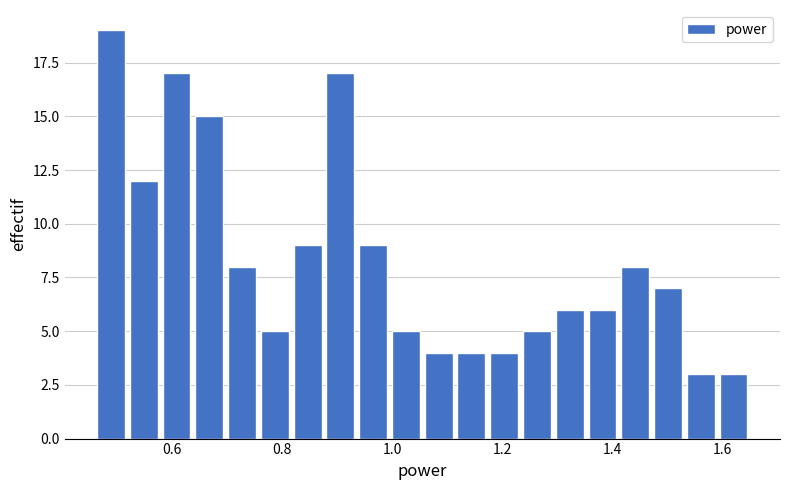

Around what value on the x-axis is the tallest bar? Give the approximate position of its centre, as read against the axis.

0.48